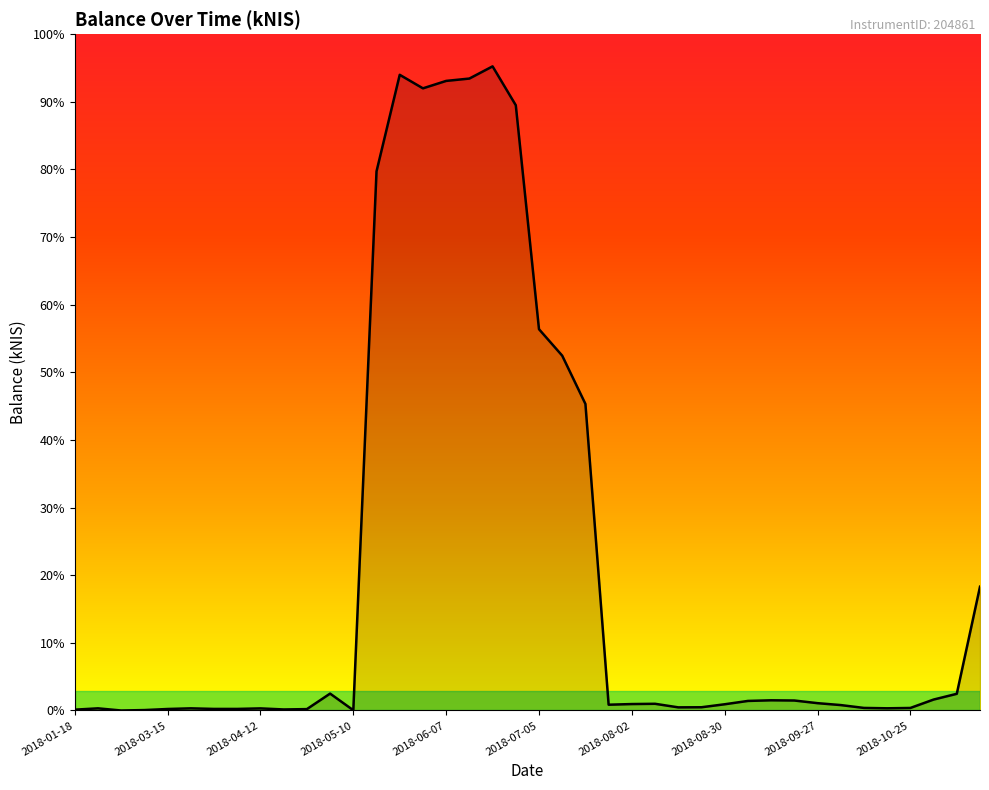

Does the chart display data point markers on the line(s)?

No